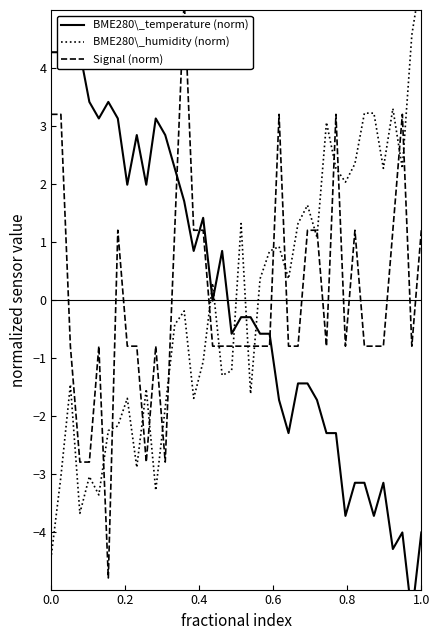

What is the highest value of the Signal (norm) series?

5.2